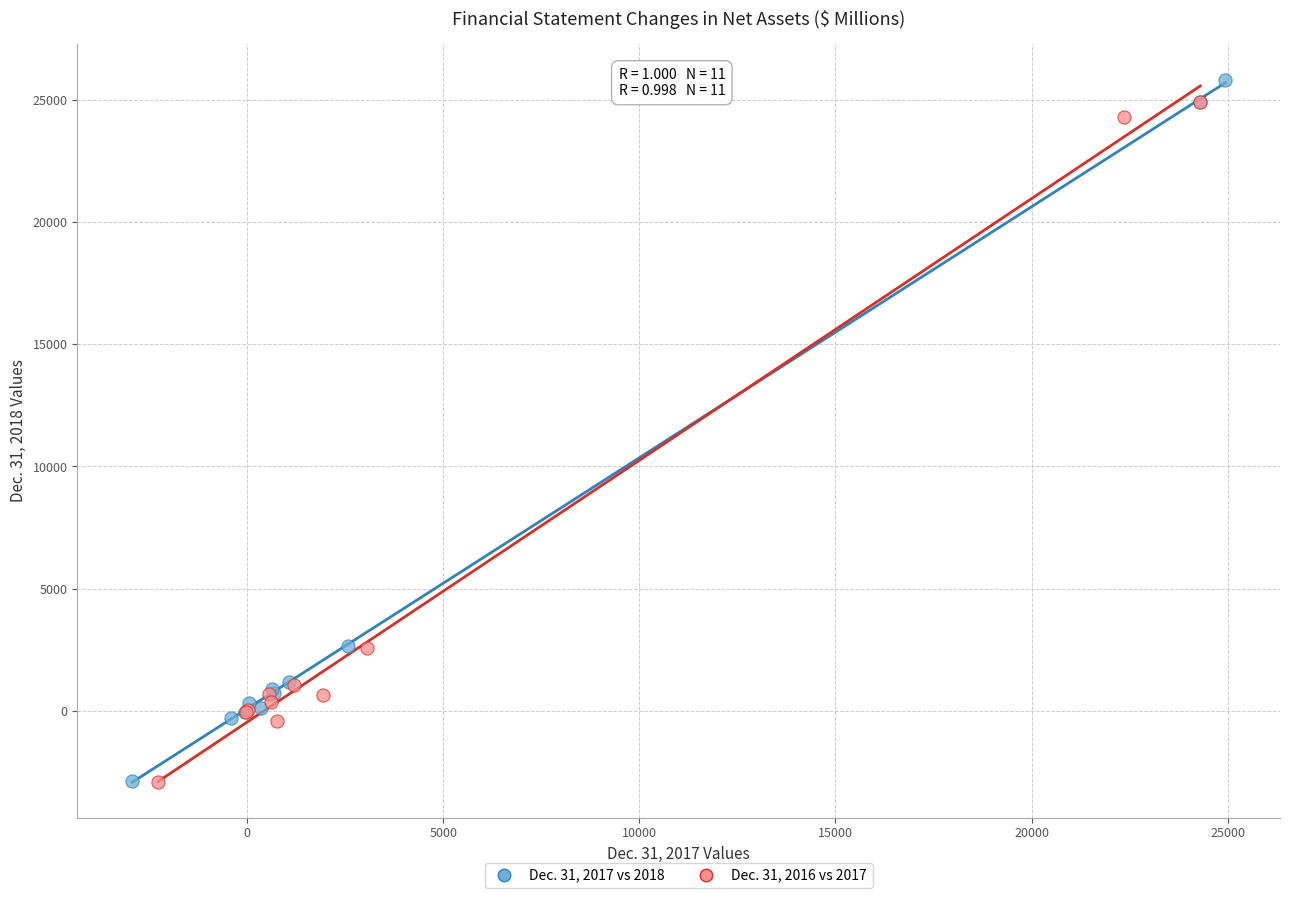

Which series has the largest Y range (max minus min)?

Dec. 31, 2017 vs 2018